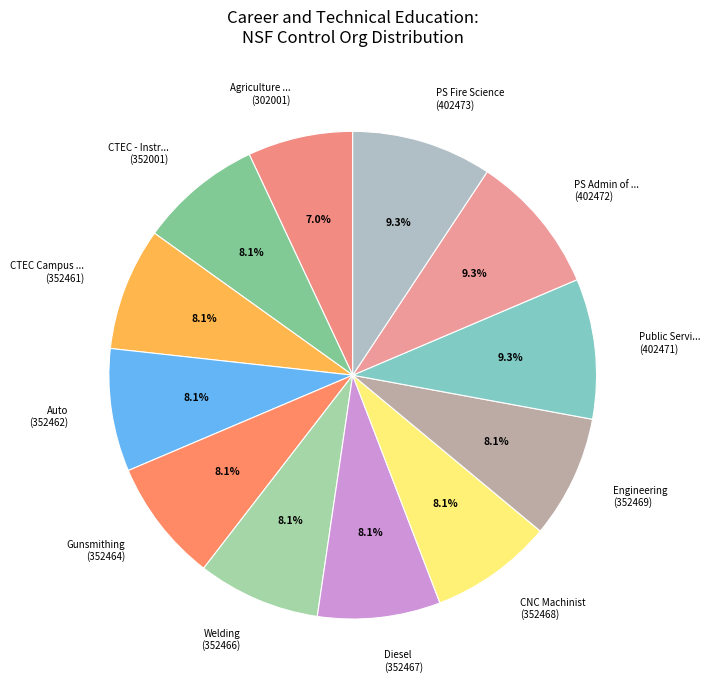

What is the ratio of the value at CNC Machinist (352468) to the value at CTEC - Instr... (352001)?

1.0